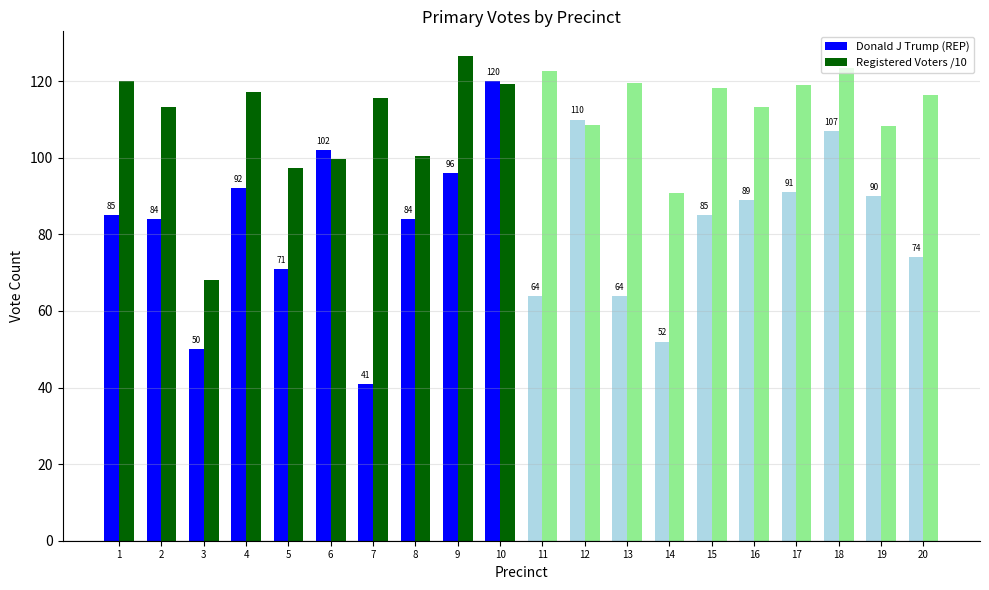

What is the difference between the maximum and minimum values in the Donald J Trump (REP) series?

79.0